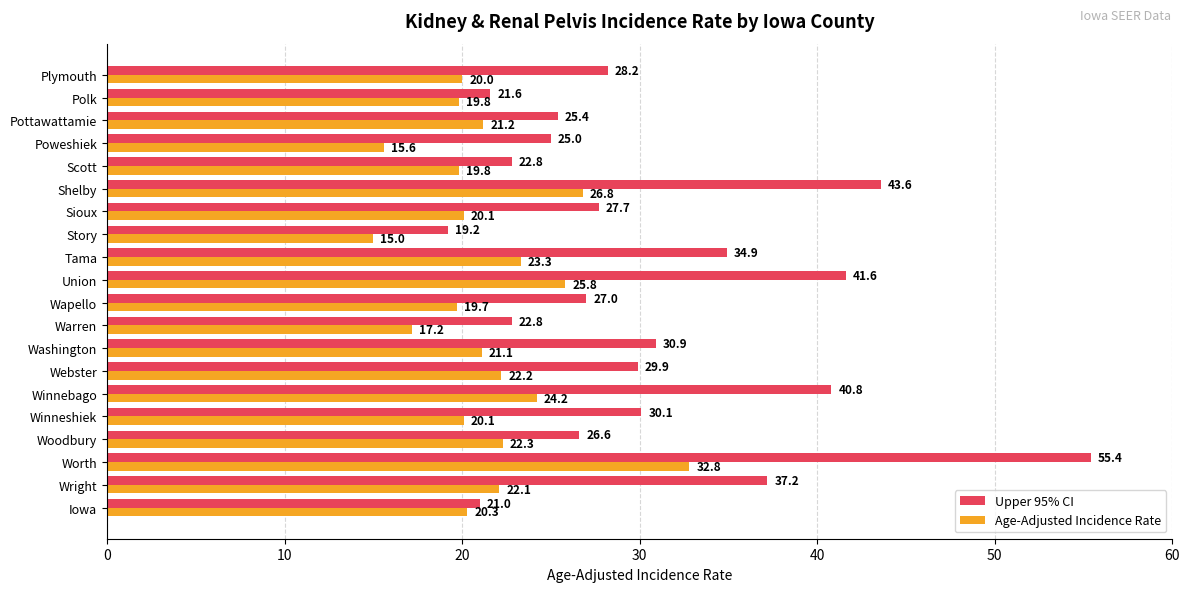

What is the highest value of the Age-Adjusted Incidence Rate series?

32.8